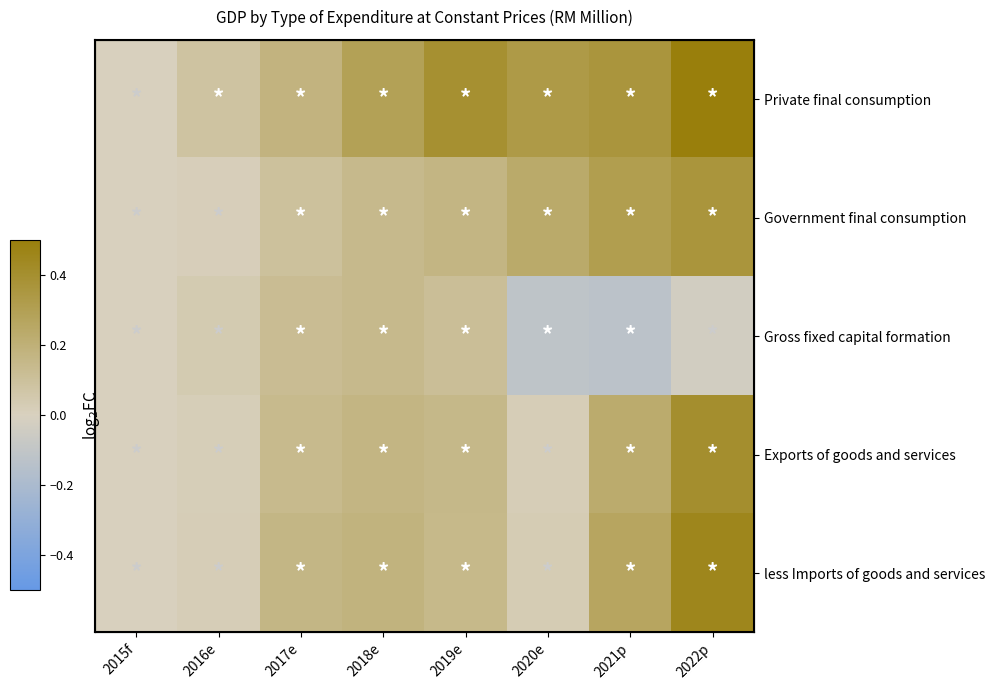

At how many categories does at least one series exceed 0?

7